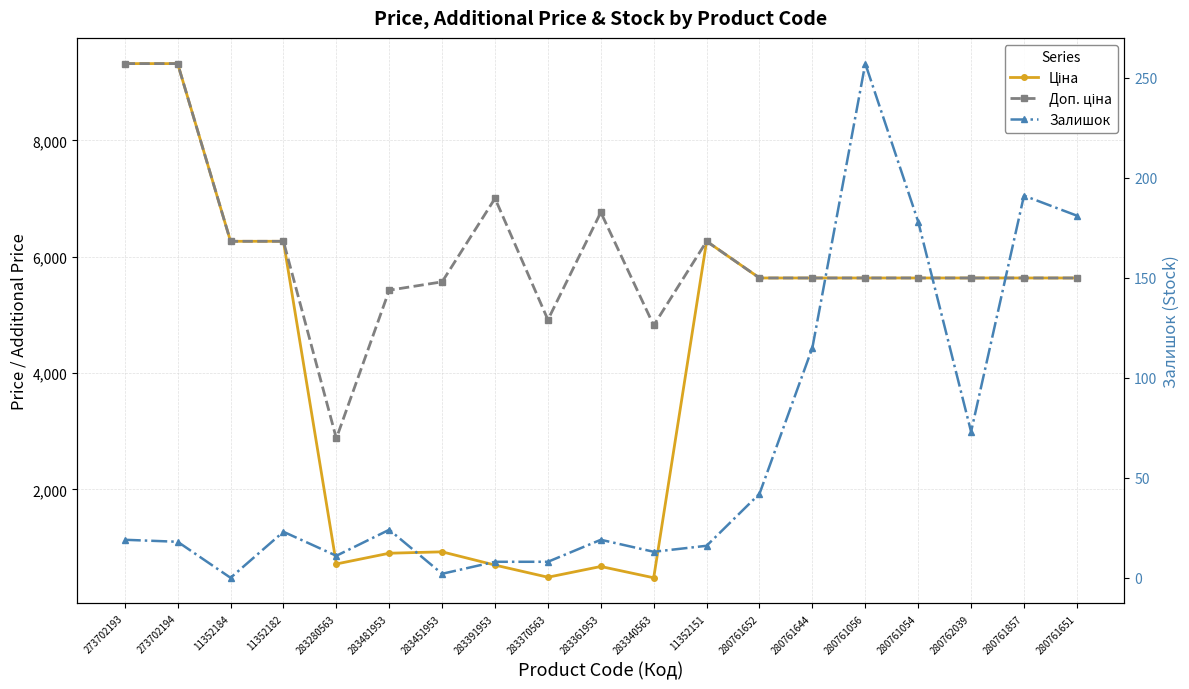

The value of Залишок at 11352182 is 23.0. True or false?

True